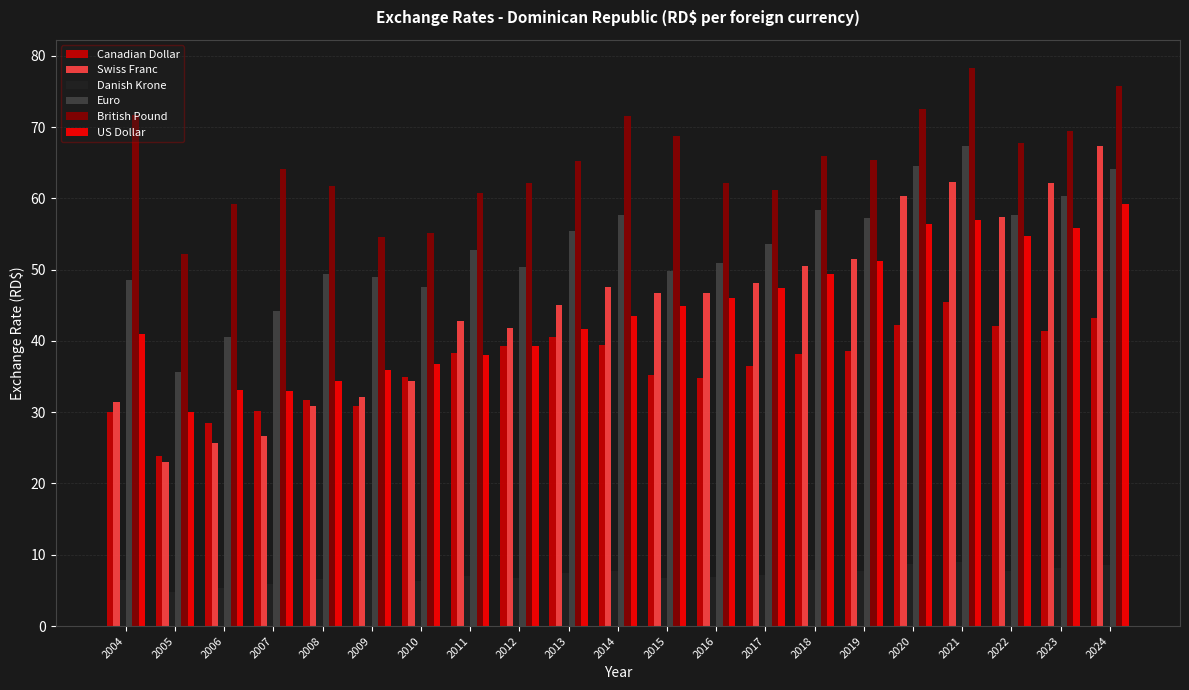

Which series has the largest total across all categories?

British Pound